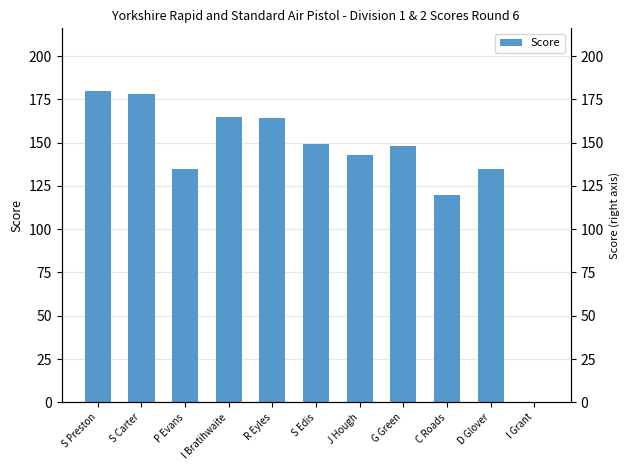

Between D Glover and S Carter, which is larger?

S Carter